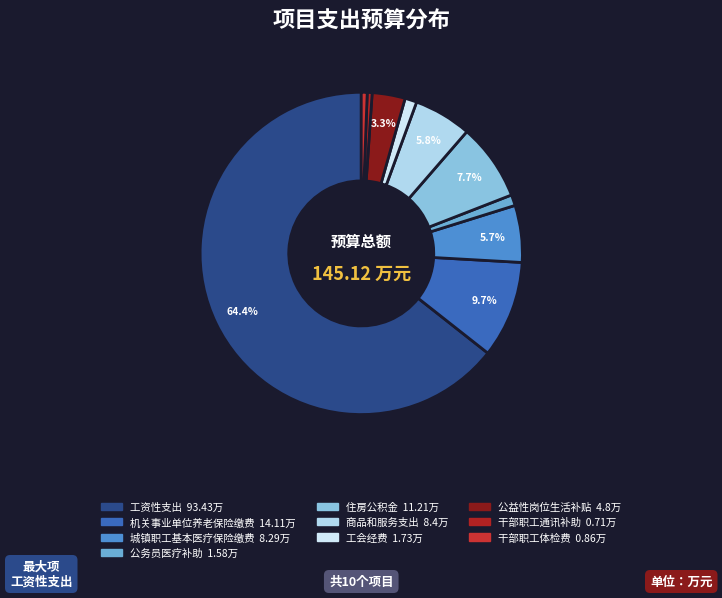

Which category has the smallest portion of the pie?

干部职工通讯补助